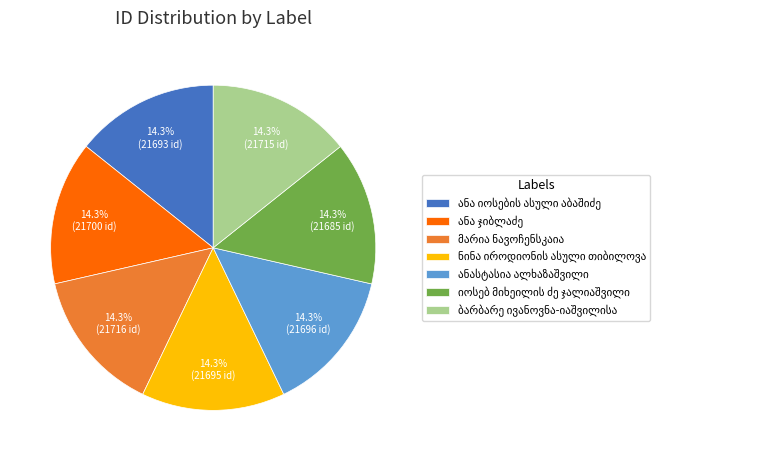

How many segments does this pie chart have?

7